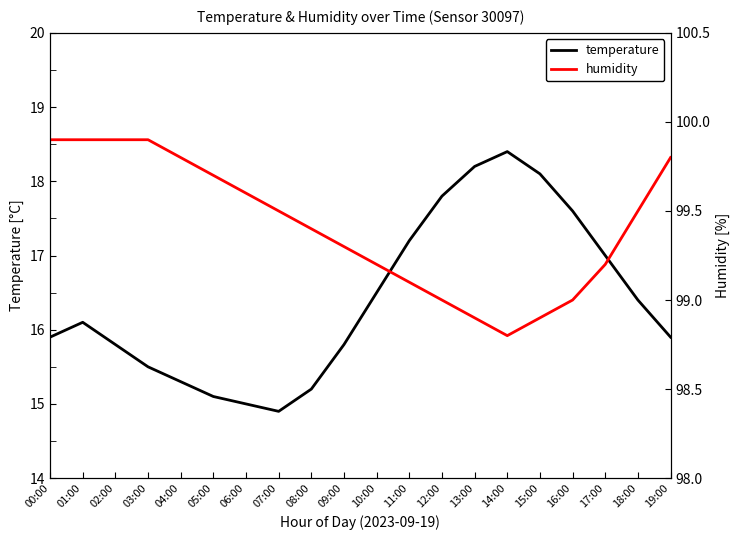

What position from the right is 08:00?

12